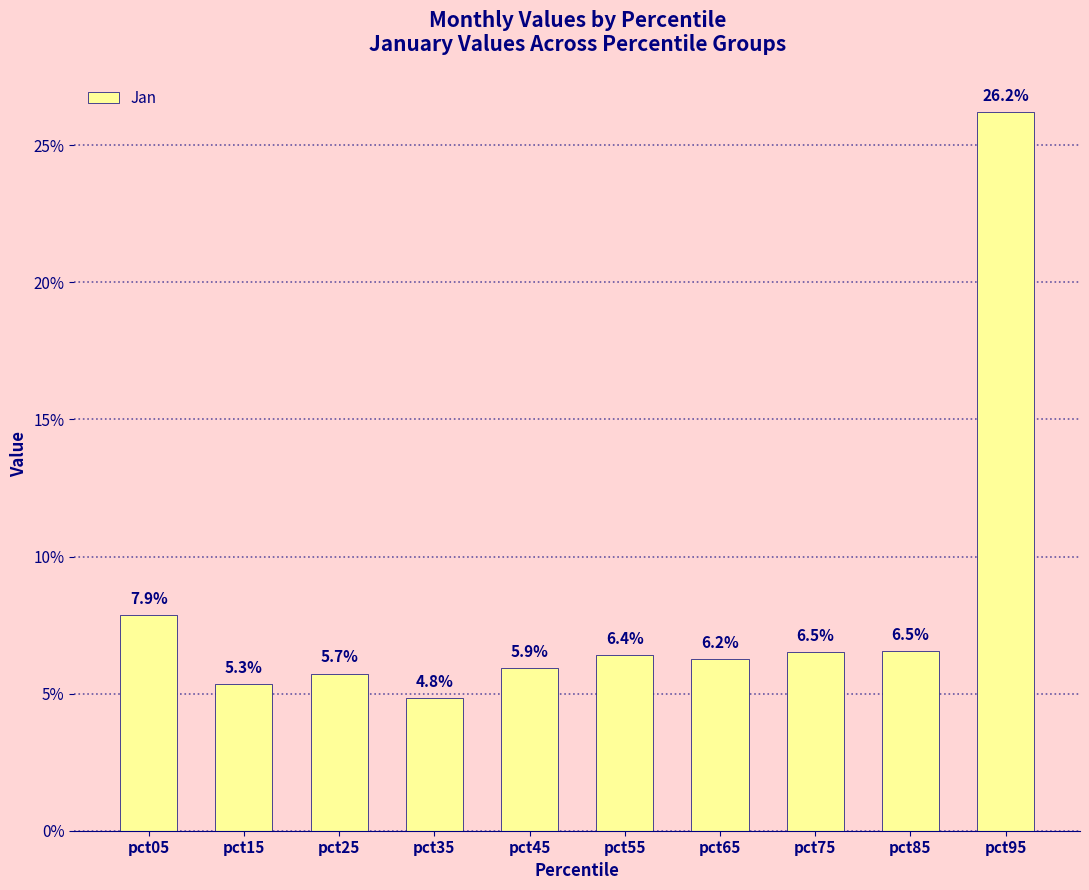

Count the values in the range 0 to 1.

10